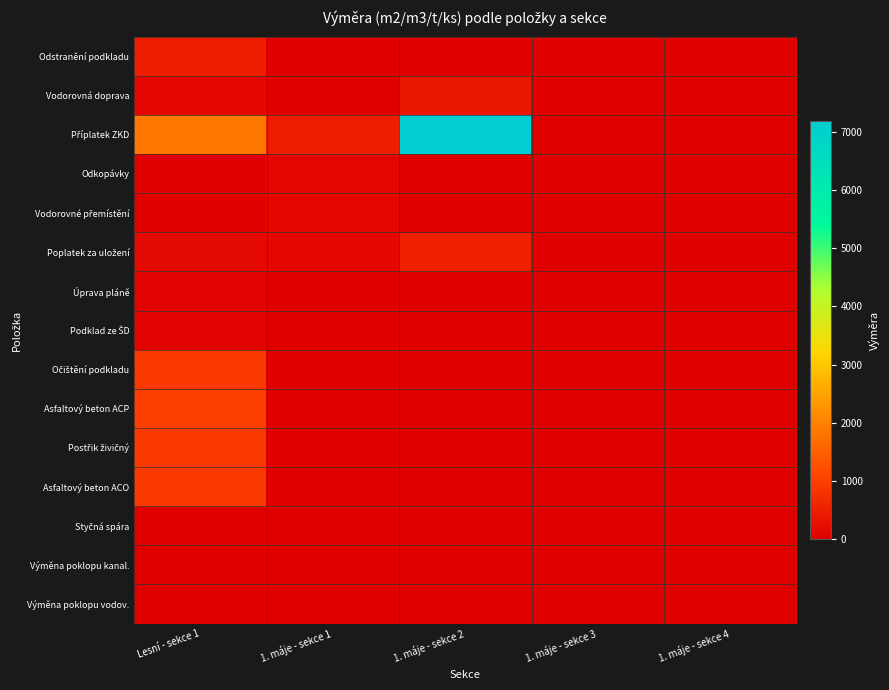

Between 1. máje - sekce 1 and 1. máje - sekce 4, which is larger?

1. máje - sekce 1